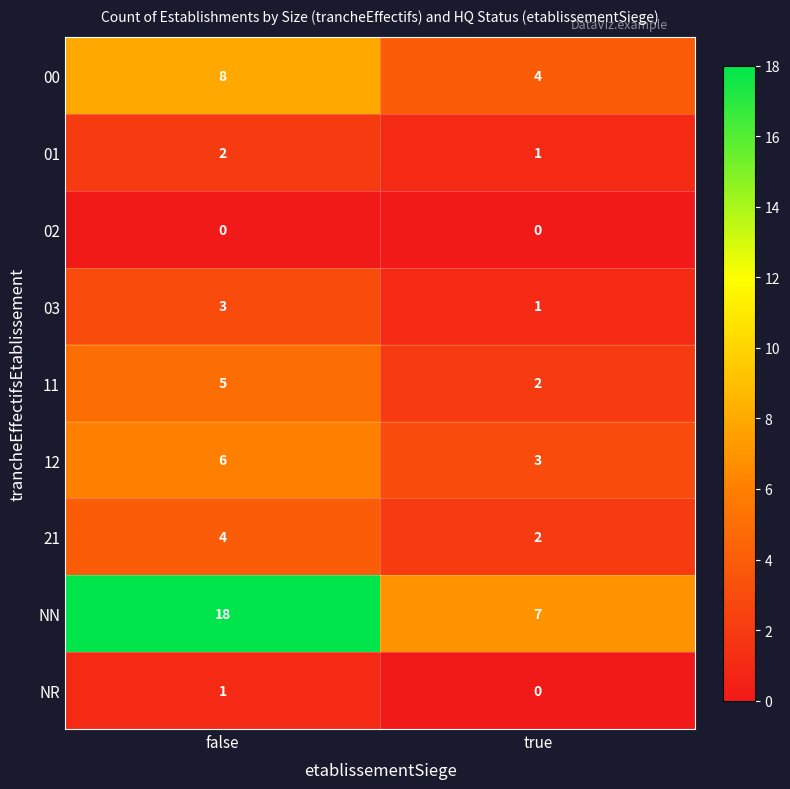

At which category is the sum across all series the highest?

false